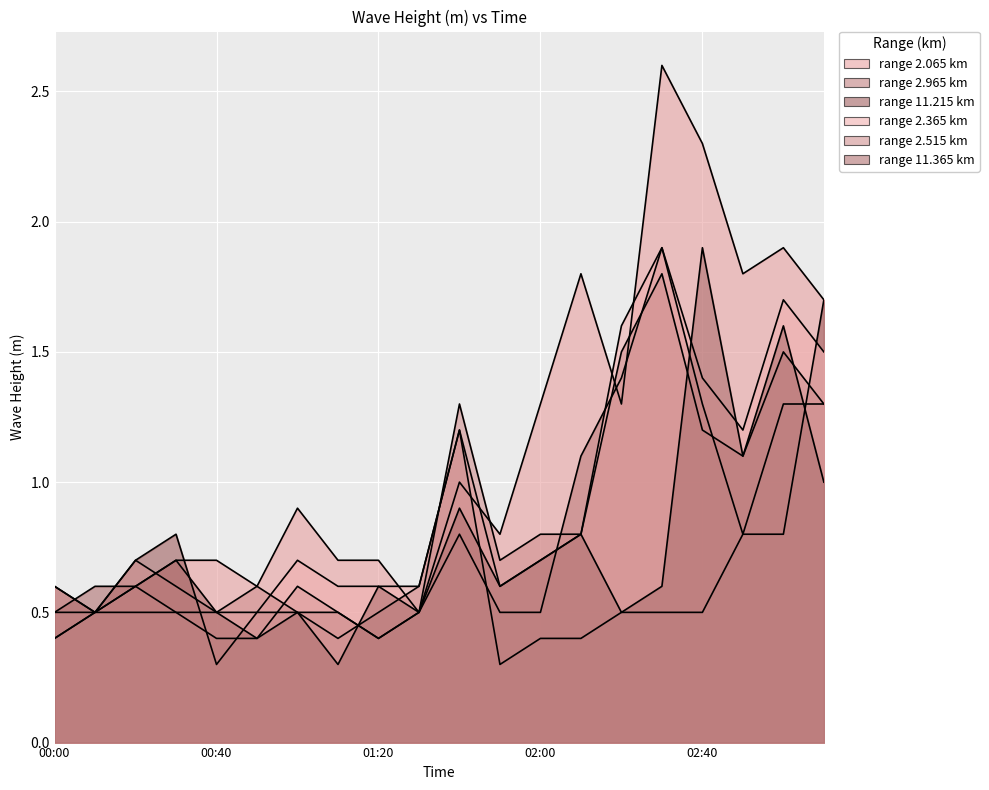

At which category is the sum across all series the highest?

2008/02/25 02:30